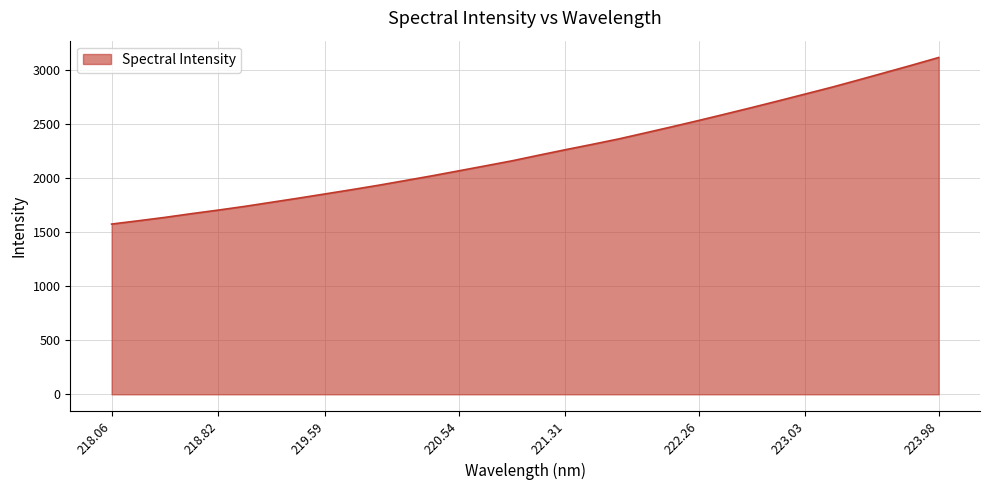

What is the smallest value displayed?

1574.8